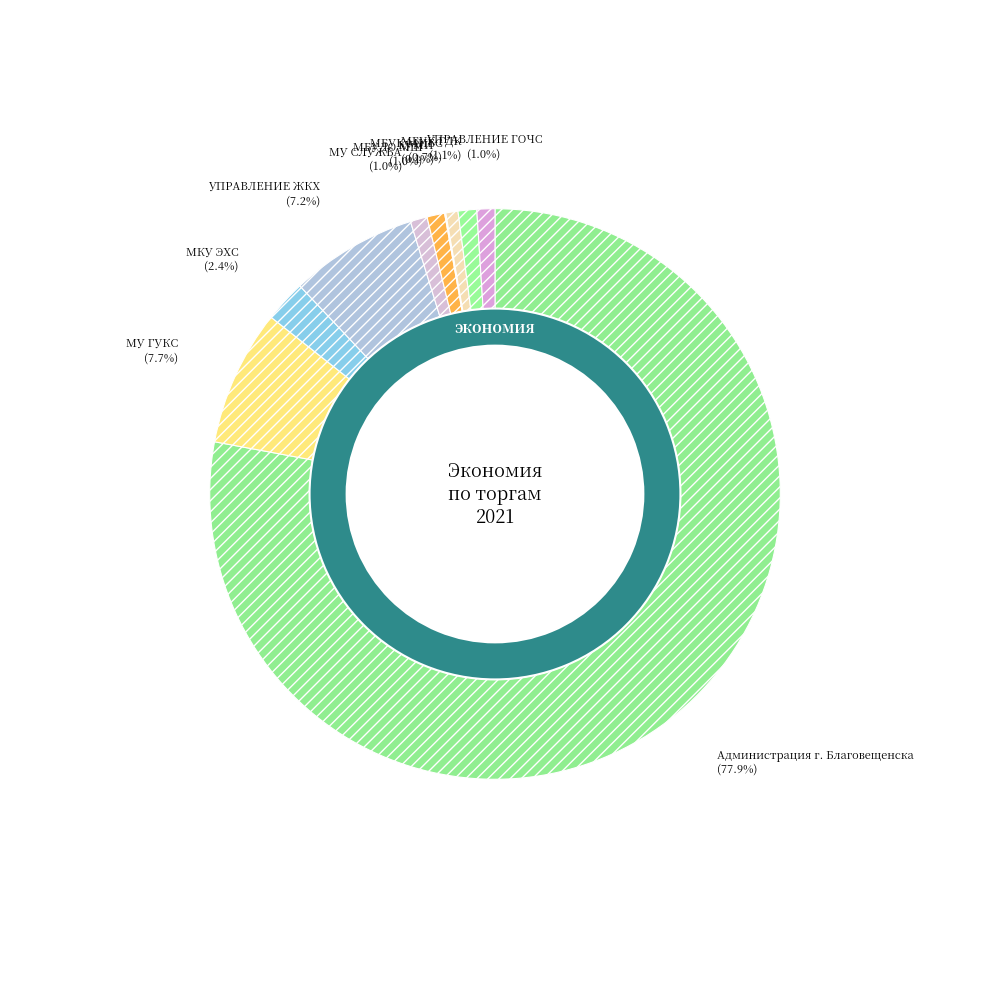

Which slice is the smallest?

КУМИ